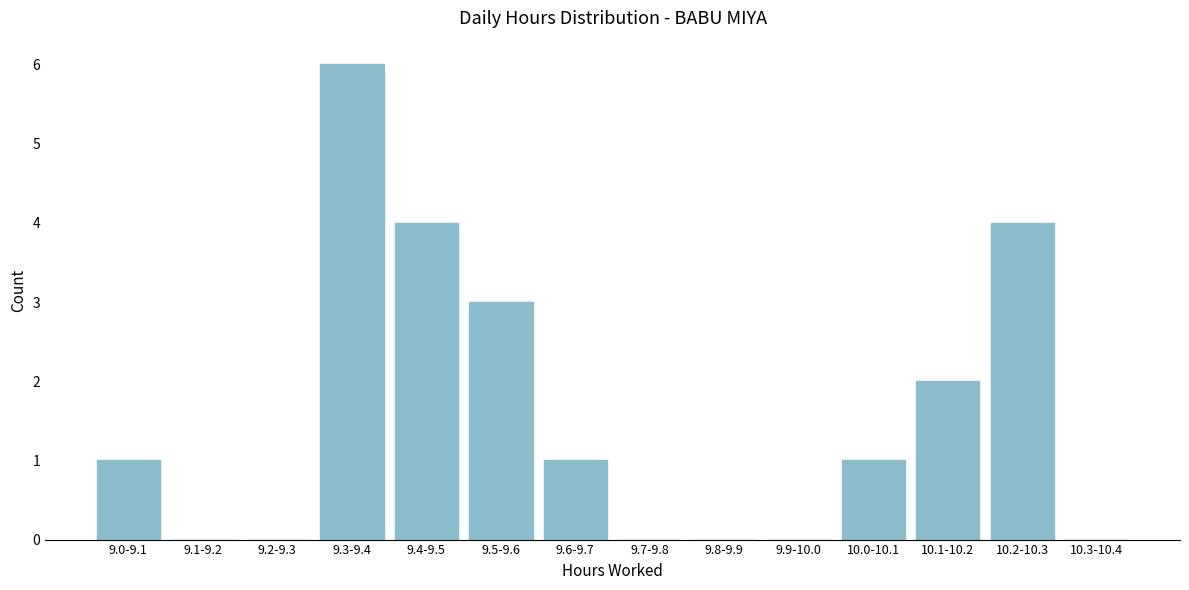

Reading right to left, list all the values displayed in this chart.

10.3-10.4=0	10.2-10.3=4	10.1-10.2=2	10.0-10.1=1	9.9-10.0=0	9.8-9.9=0	9.7-9.8=0	9.6-9.7=1	9.5-9.6=3	9.4-9.5=4	9.3-9.4=6	9.2-9.3=0	9.1-9.2=0	9.0-9.1=1